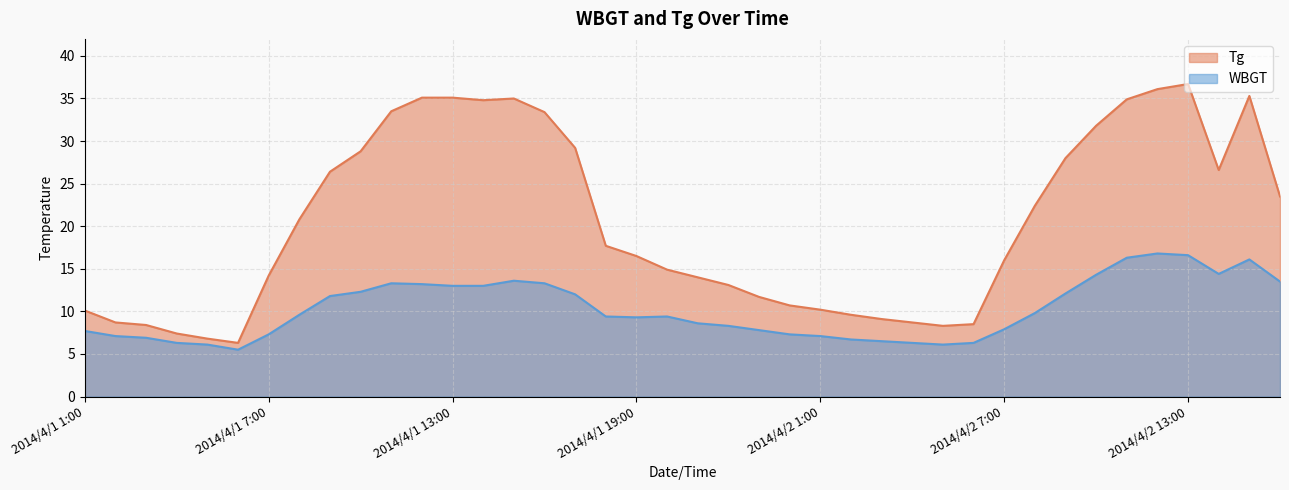

True or false: WBGT and Tg cross at least once.

False